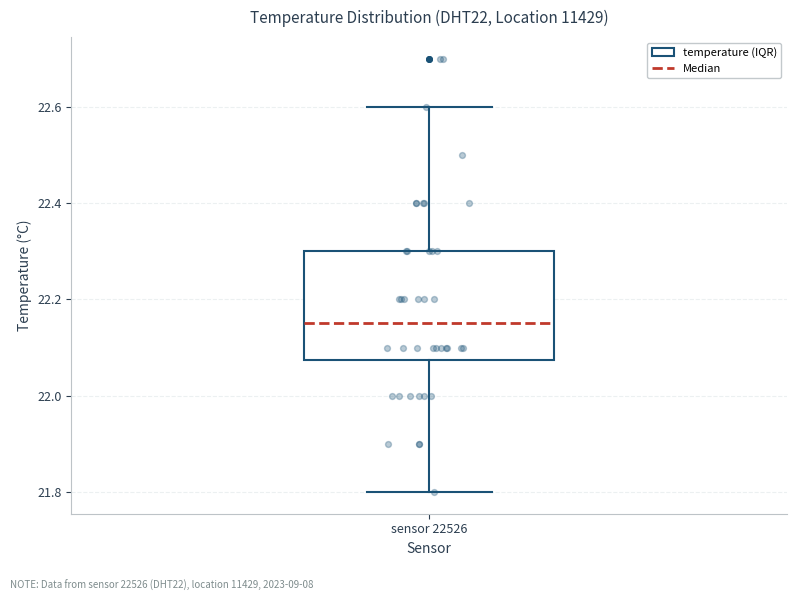

Read this box plot against the y-axis: the position of the median line, the range covered by the box, and the ends of both whiskers. The values are not printed on the chart, so give them approximately, as read against the axis.

median 22.16, box 22.08 to 22.30, whiskers 21.80 to 22.60